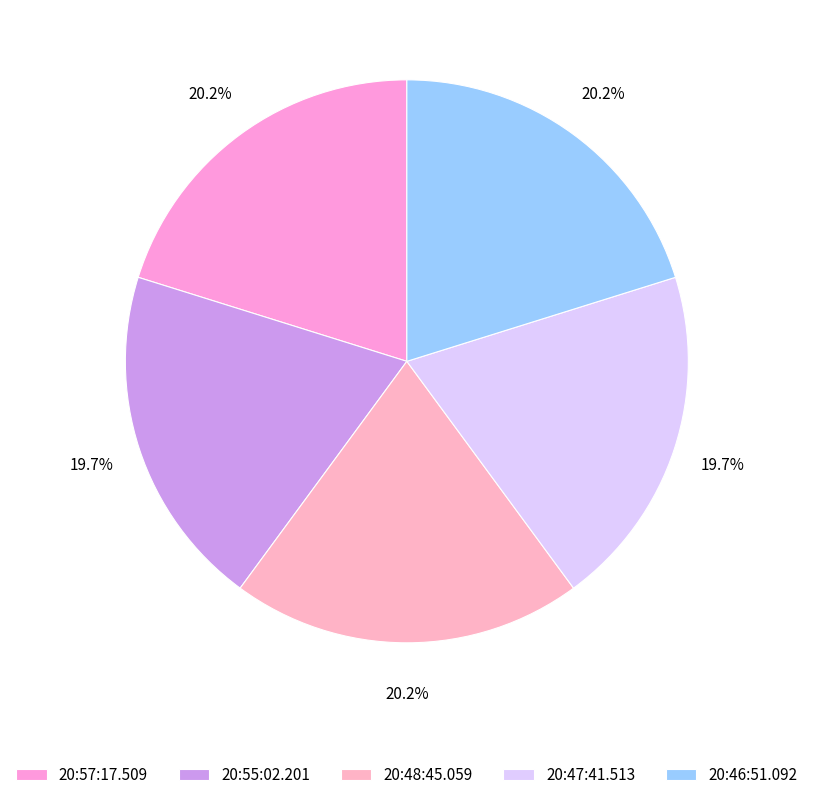

The 20:46:51.092 slice represents 20% of the pie. True or false?

True